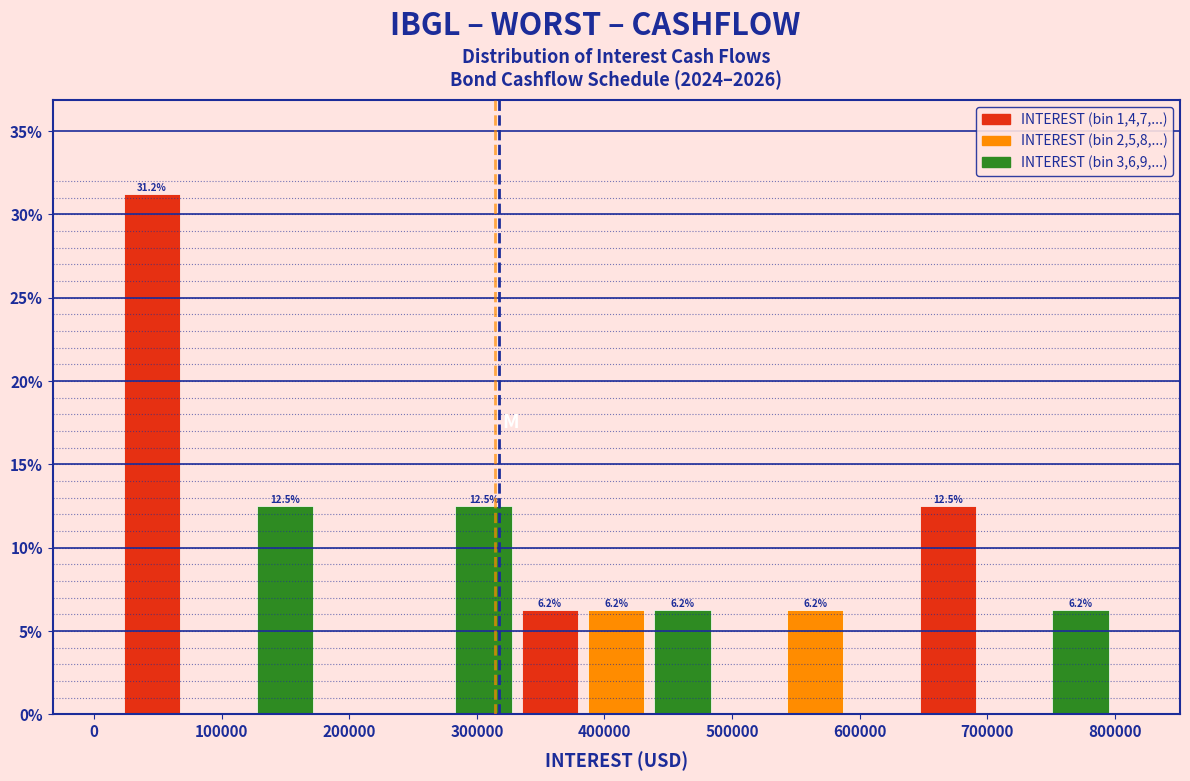

Which range on the x-axis has the tallest bar?

20000 to 70000